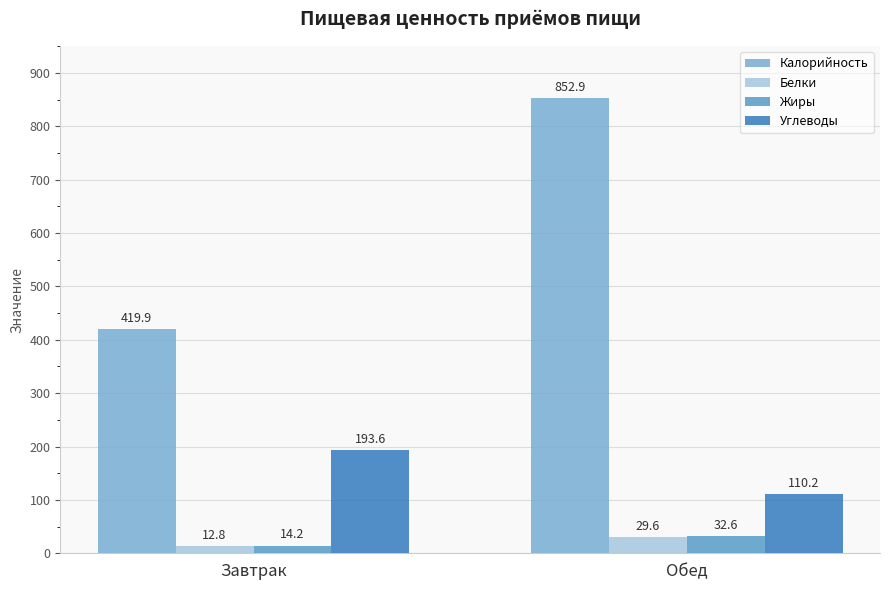

What is the label of the 2nd bar from the left?

Обед